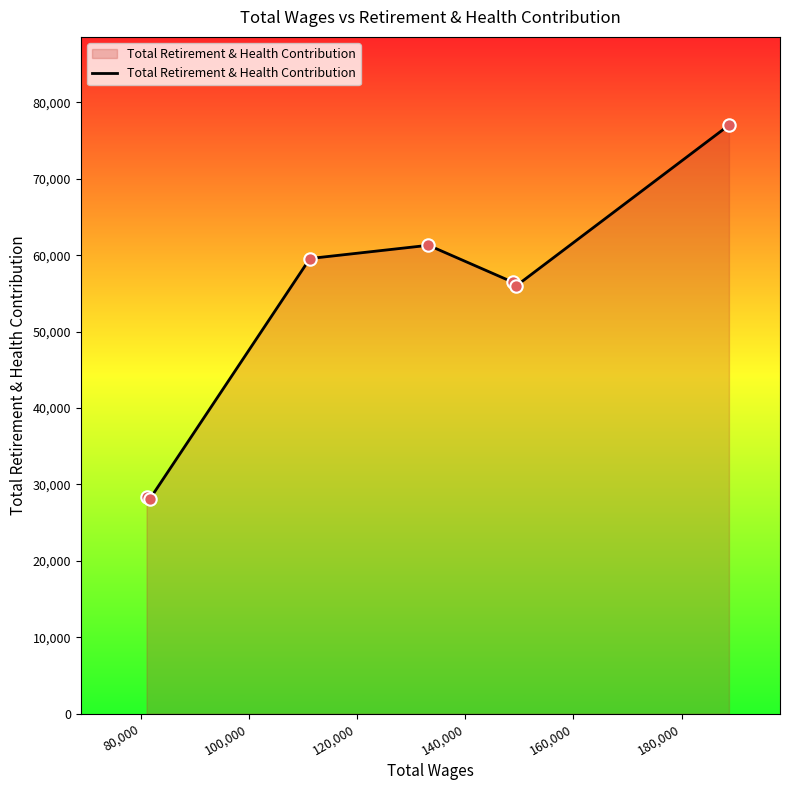

What is the smallest value displayed?

28059